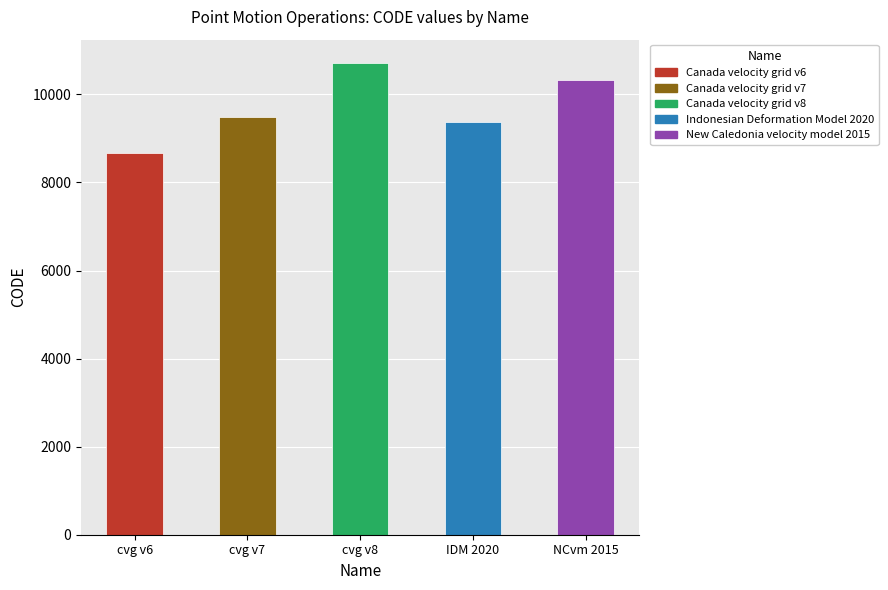

What is the difference between the values at Canada velocity grid v8 and Canada velocity grid v7?

1224